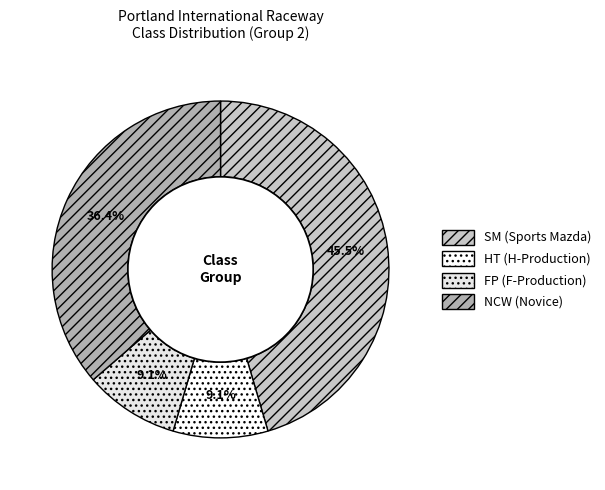

Is FP the majority of the pie?

No